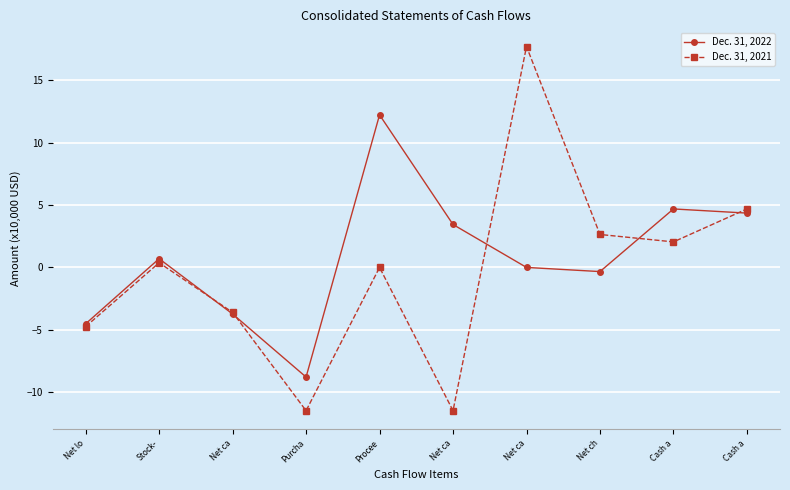

Count the number of data series in this chart.

2